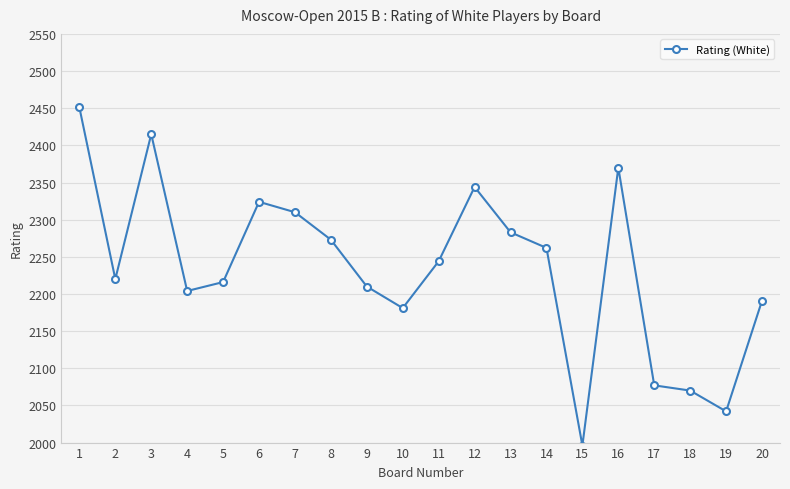

What is the value of the 1st point from the left?

2451